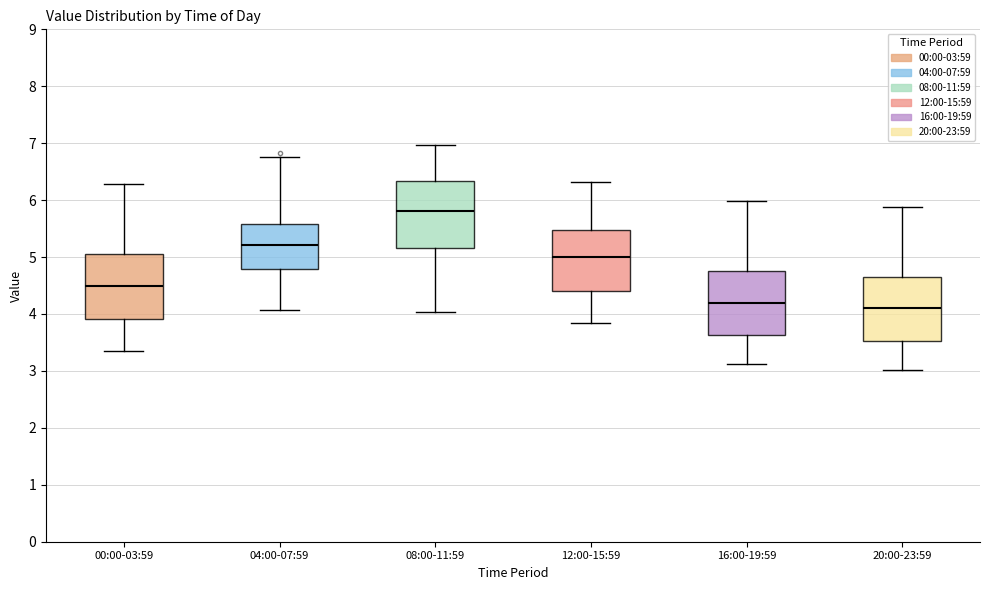

Reading left to right, transcribe this box plot: for each box, give where its median line is, the range the box spans, and where its two whiskers end, as read against the y-axis. The values are not printed on the chart, so give them approximately, as read against the axis.

00:00-03:59: median 4.5, box 3.9 to 5.1, whiskers 3.4 to 6.3
04:00-07:59: median 5.2, box 4.8 to 5.6, whiskers 4.1 to 6.8
08:00-11:59: median 5.8, box 5.2 to 6.3, whiskers 4.0 to 7.0
12:00-15:59: median 5.0, box 4.4 to 5.5, whiskers 3.9 to 6.3
16:00-19:59: median 4.2, box 3.6 to 4.8, whiskers 3.1 to 6.0
20:00-23:59: median 4.1, box 3.5 to 4.7, whiskers 3.0 to 5.9